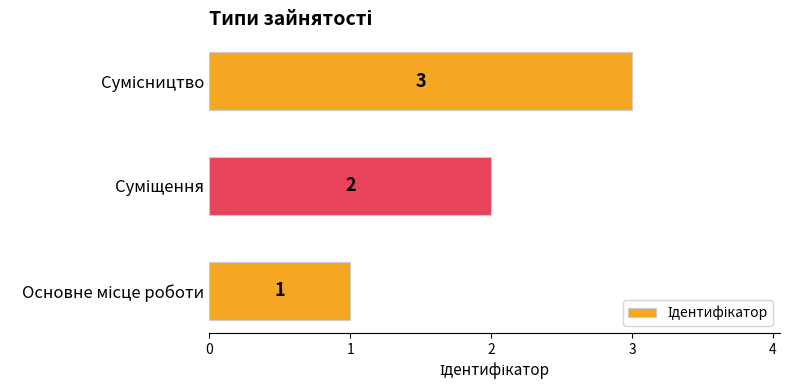

Count the values in the range 1 to 3.

3